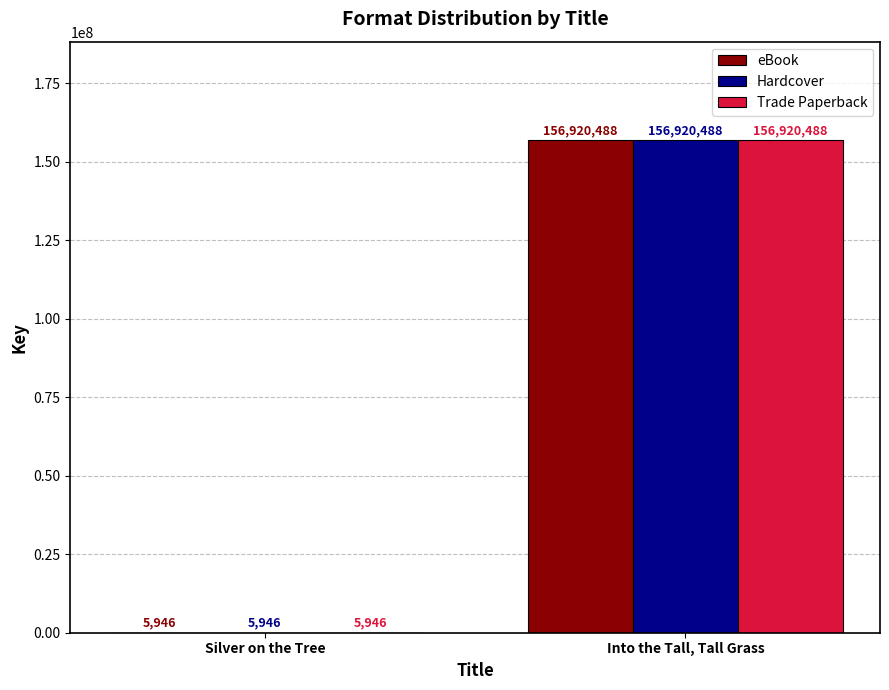

Where is Trade Paperback nearest to the value 78463217?

Silver on the Tree